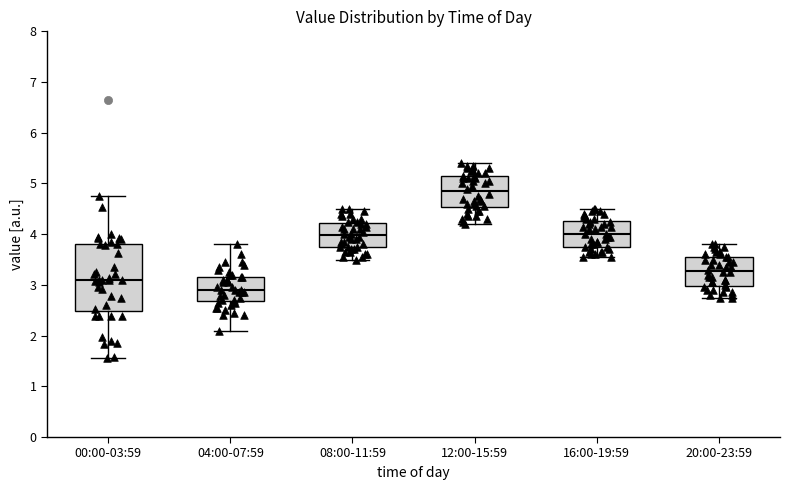

Comparing the boxes themselves (not the whiskers), which one is the tallest?

00:00-03:59